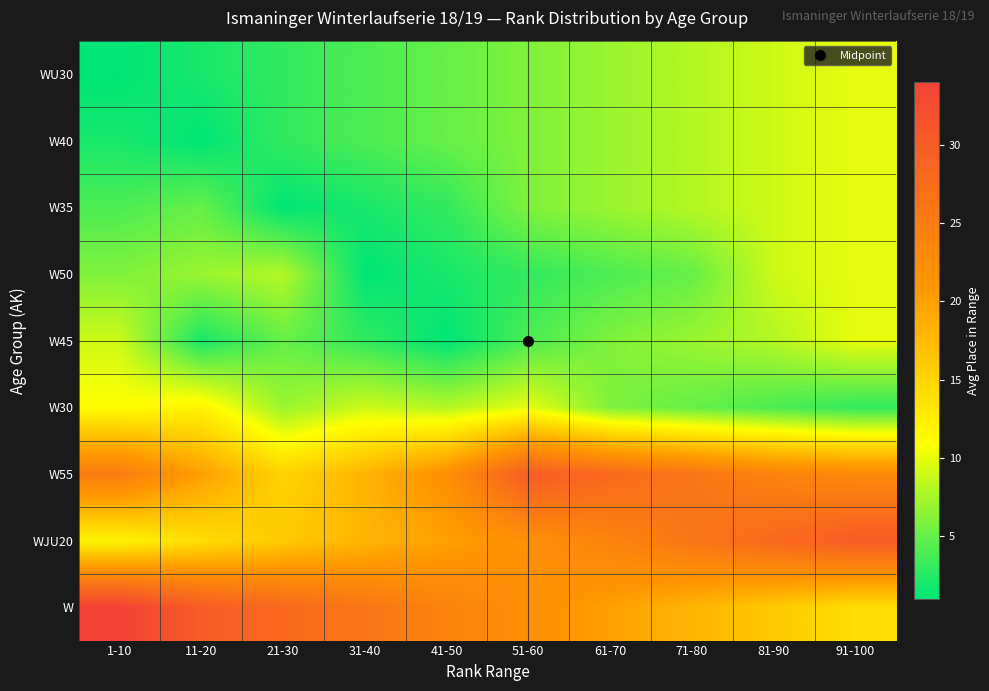

Rank the series at 51-60 from lowest to highest value.

W50, W45, WU30, W40, W35, W30, WJU20, W, W55